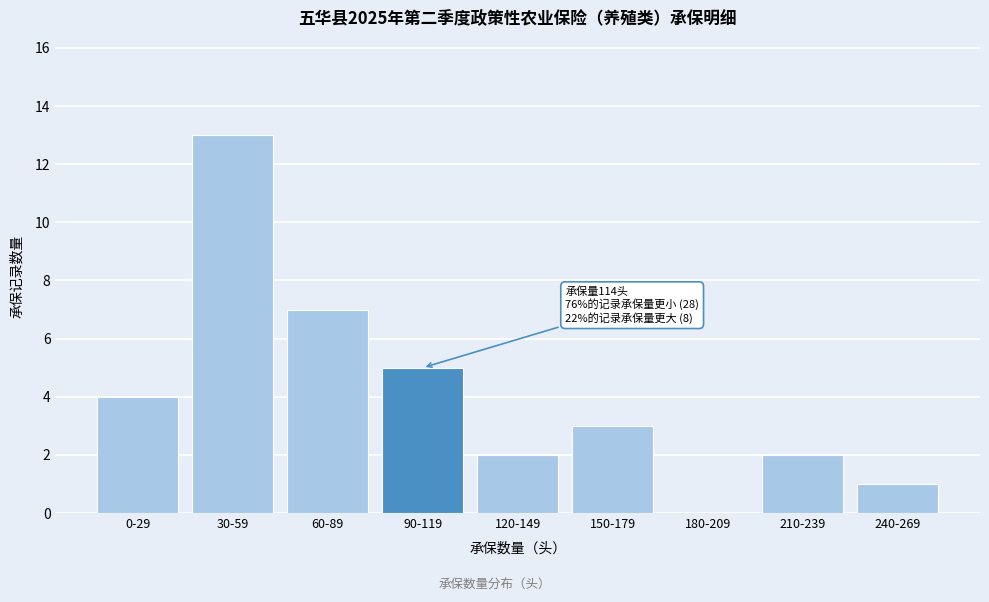

Reading left to right, extract all data points from this chart.

0-29=4	30-59=13	60-89=7	90-119=5	120-149=2	150-179=3	180-209=0	210-239=2	240-269=1